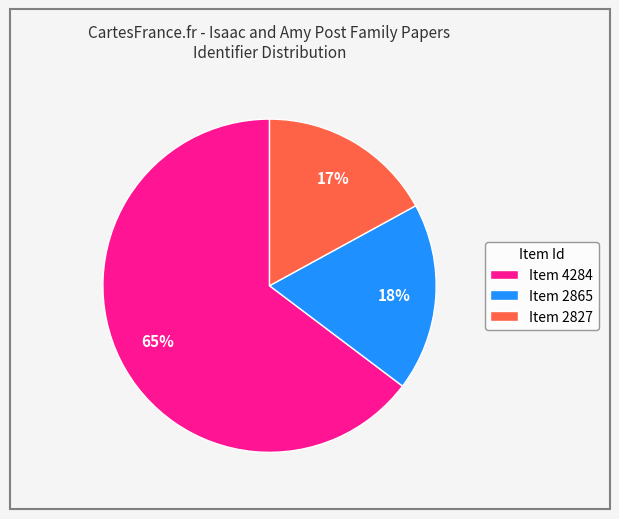

What is the smallest slice in the pie chart?

Item 2827